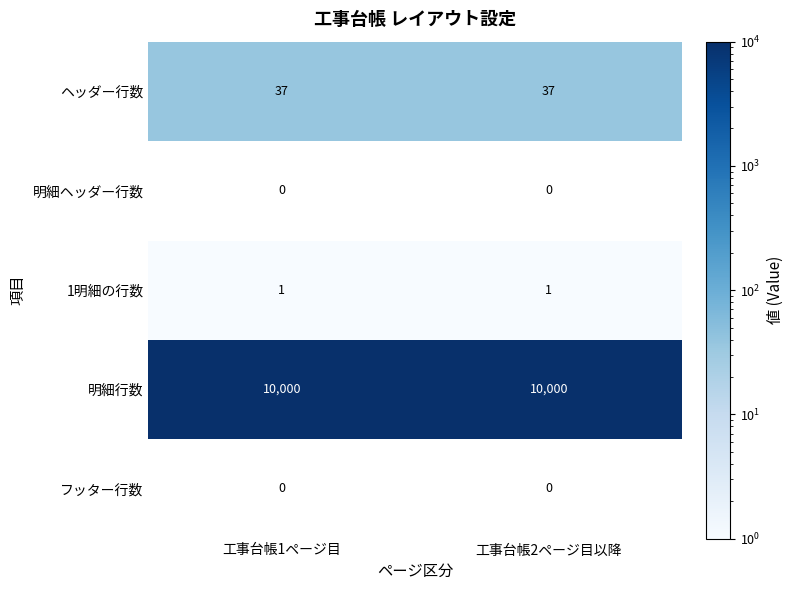

What value does the ヘッダー行数 series have at 工事台帳2ページ目以降?

37